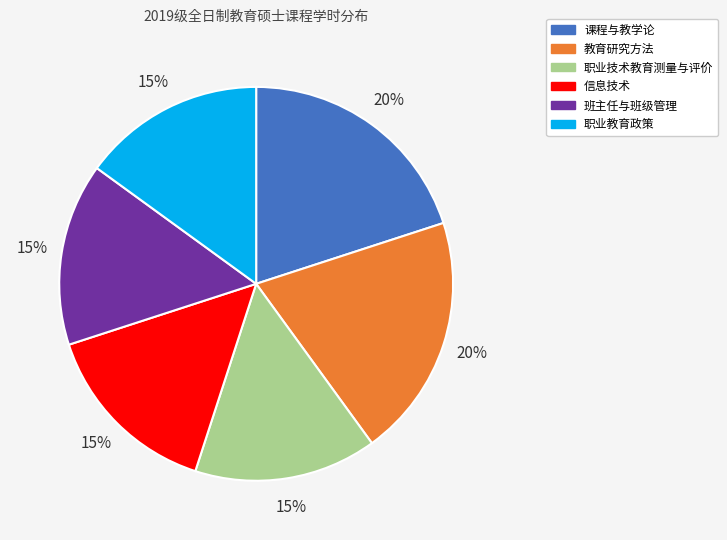

True or false: 职业技术教育测量与评价 accounts for 15% of the total.

True